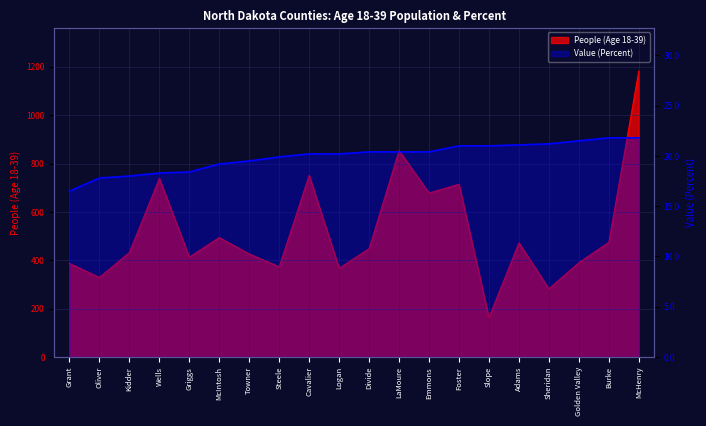

True or false: the data shows 28.3 at Wells.

False